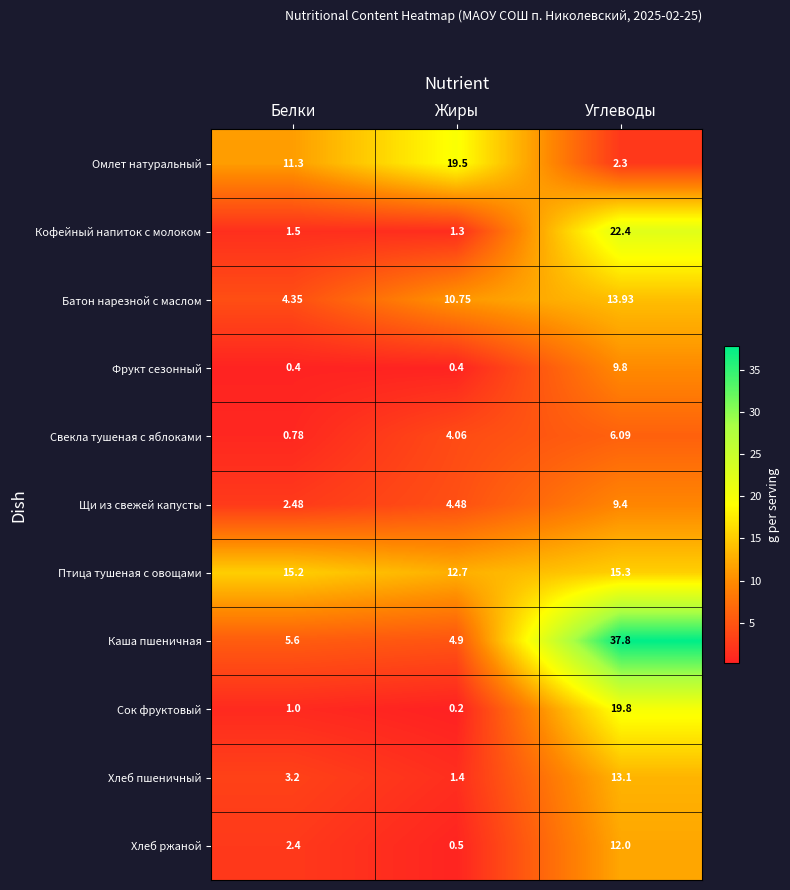

Between Белки and Углеводы, which series saw the biggest shift?

Каша пшеничная